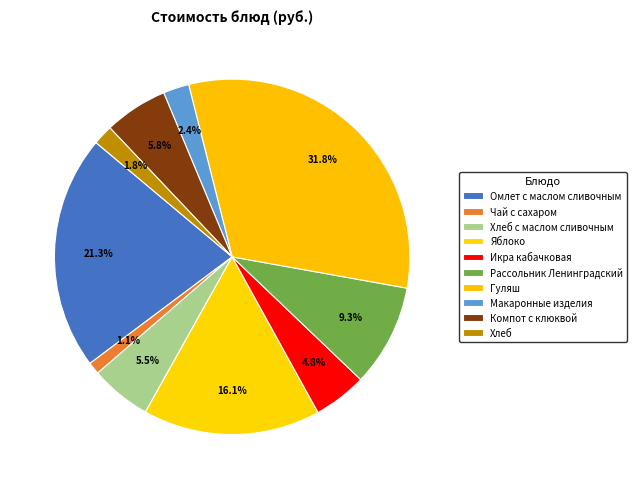

Is it true that Хлеб is 1% of the pie?

False